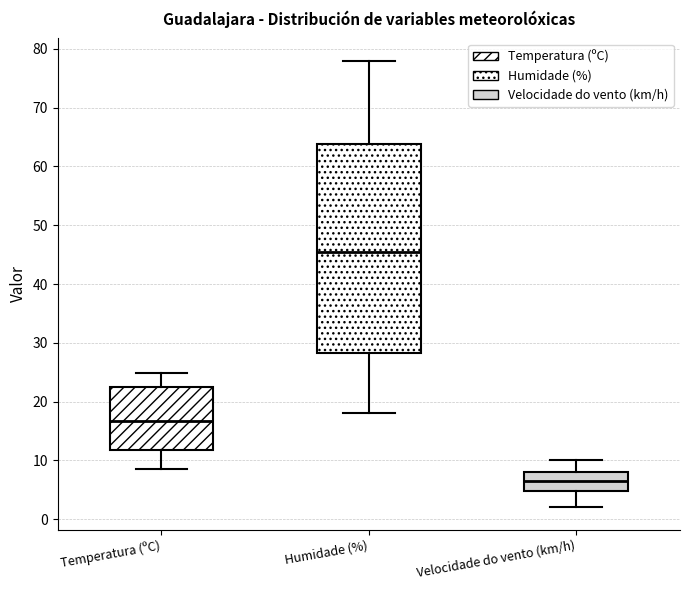

Which box has the highest median line?

Humidade (%)